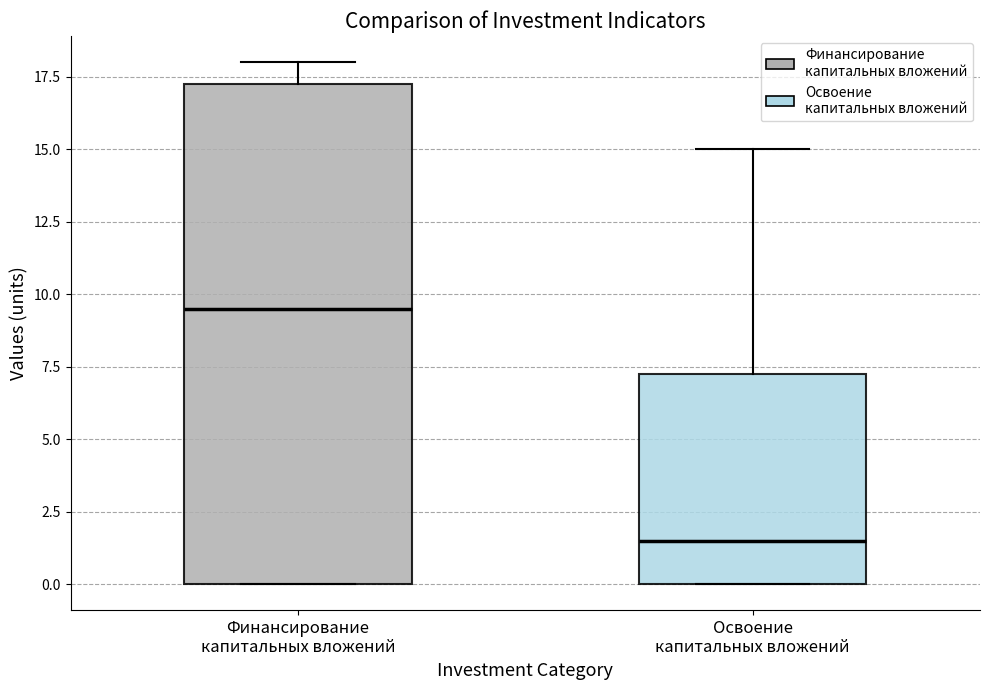

Where does the upper whisker of the box for Финансирование капитальных вложений end on the y-axis? The values are not printed on the chart, so give them approximately, as read against the axis.

18.0